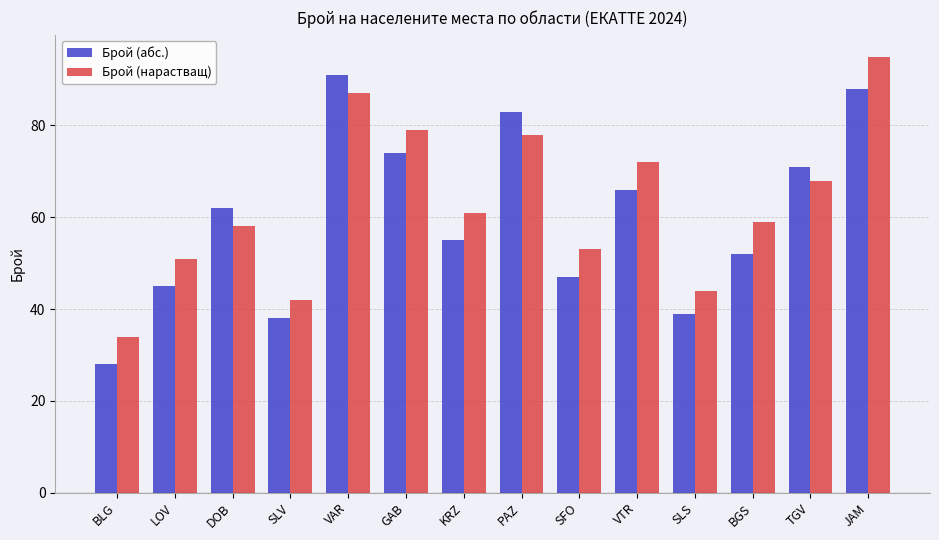

What is the total value across all series at PAZ?

161